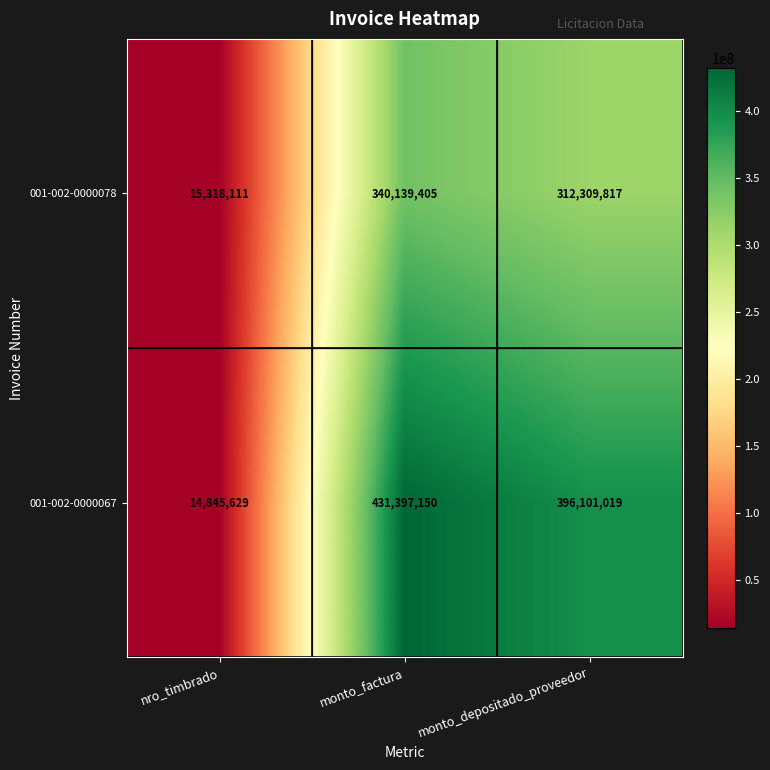

At which category is the sum across all series the highest?

monto_factura